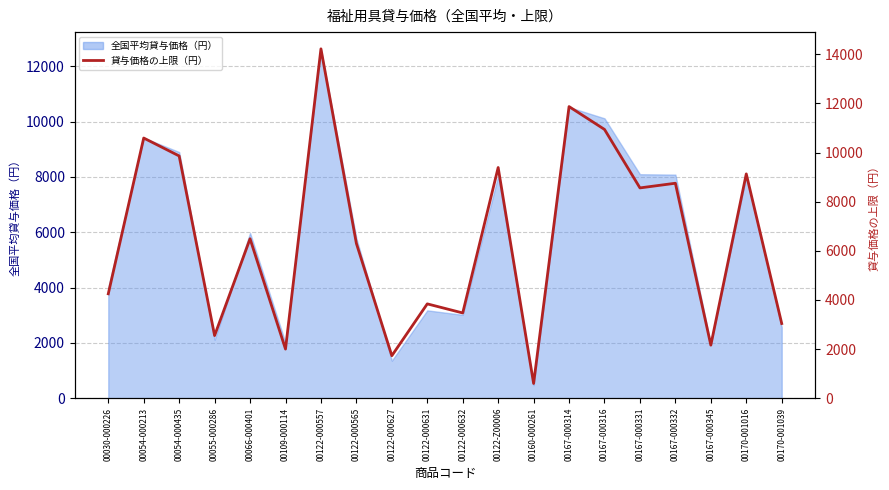

At which category does the data reach its first local valley?

00055-000286